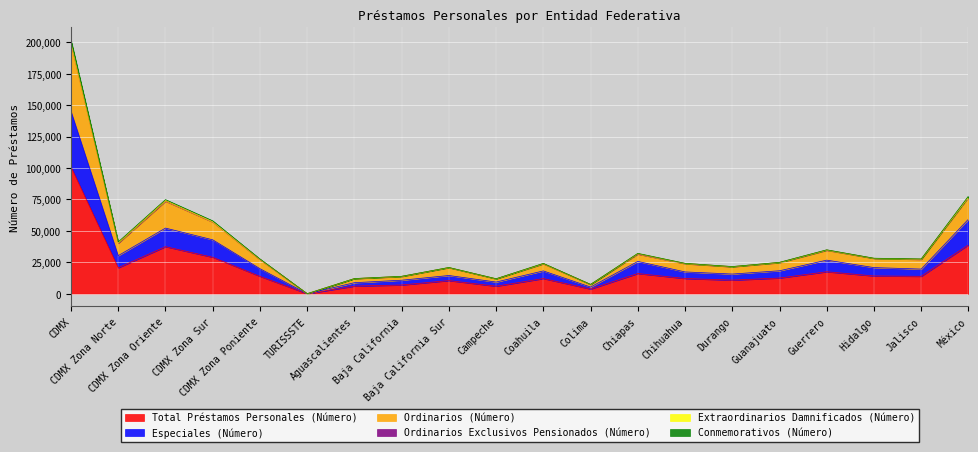

What is the maximum value for Total Préstamos Personales (Número)?

100860